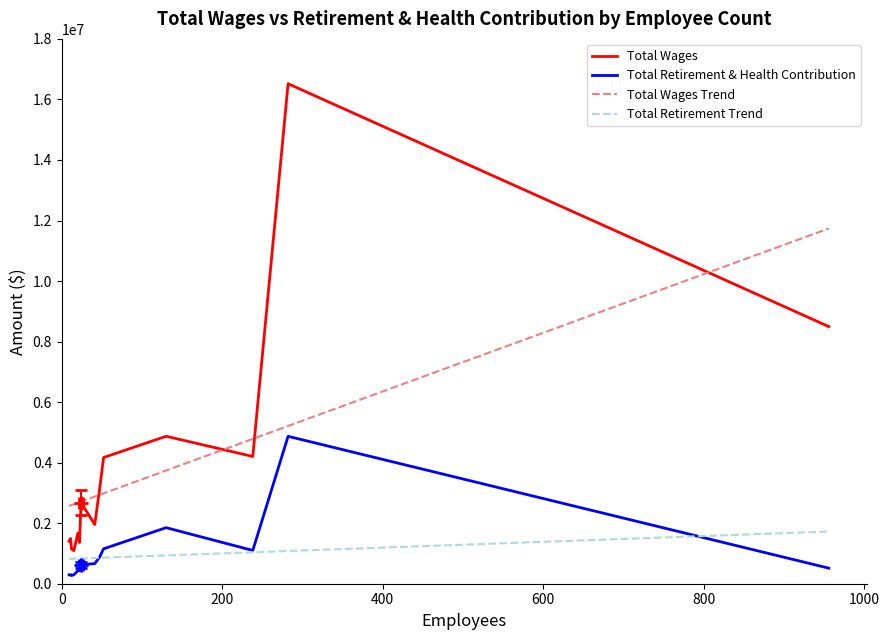

True or false: Total Wages and Total Retirement & Health Contribution cross at least once.

False